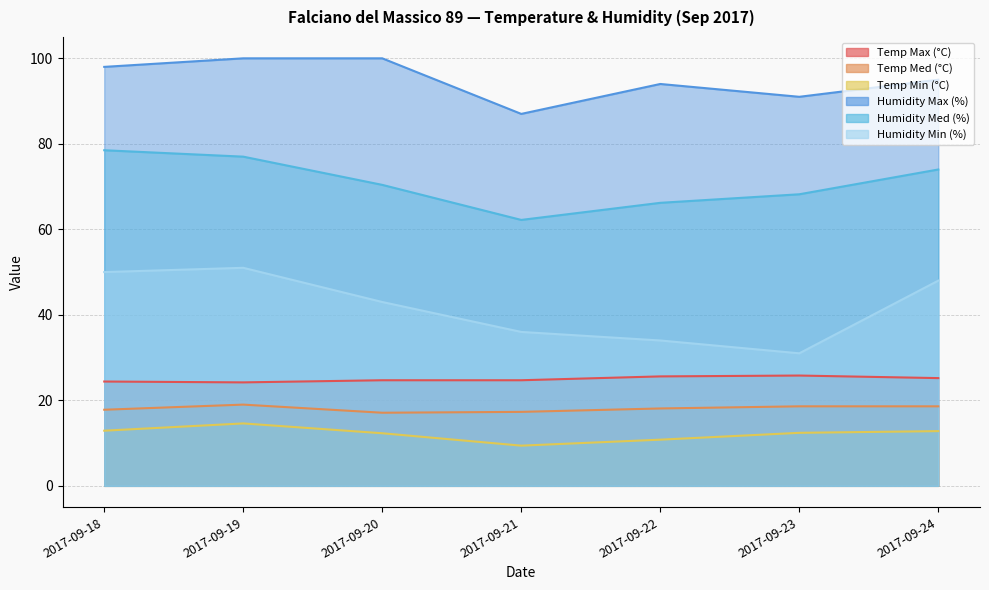

What is the smallest value displayed?

9.4